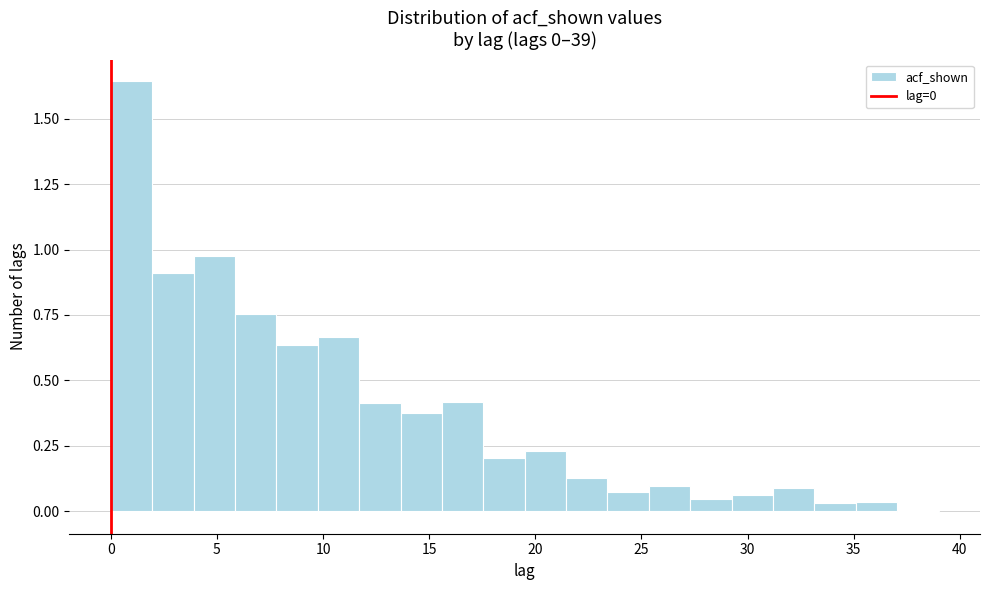

Read against the x-axis, roughly where is the centre of the tallest bar?

1.0